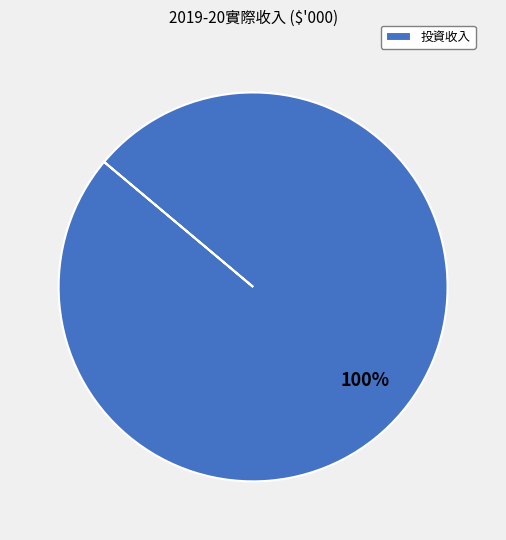

How many slices are in this pie chart?

1